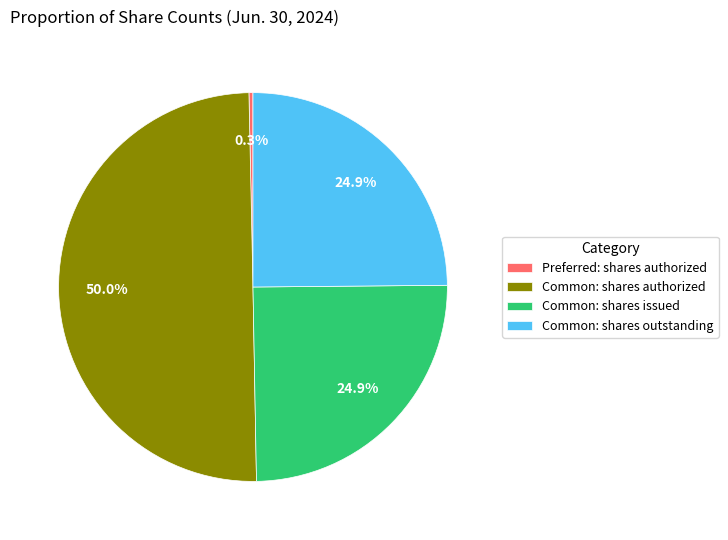

Is the sum of Preferred: shares authorized and Common: shares outstanding greater than half?

No